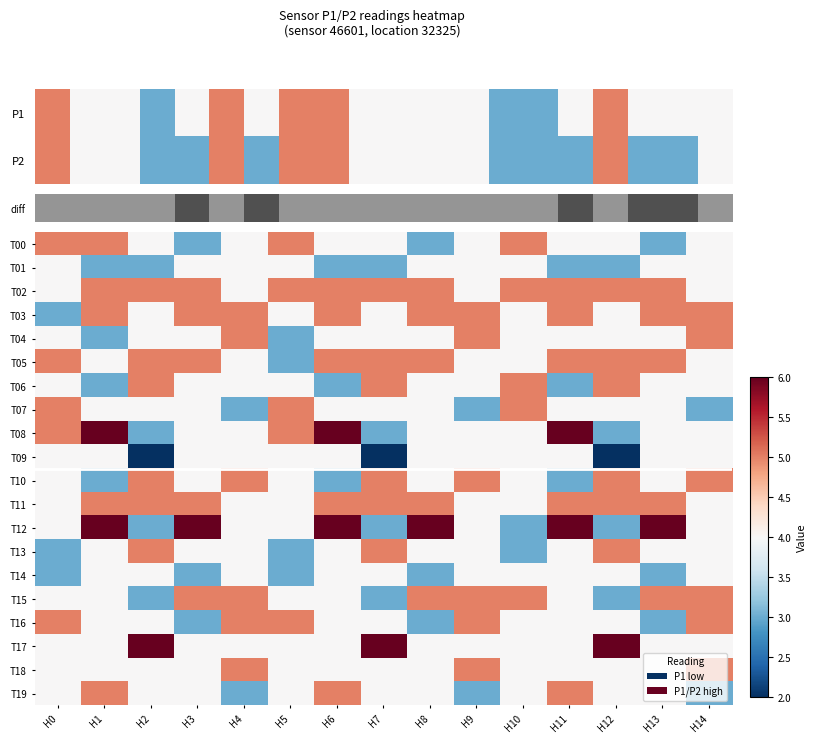

Reading right to left, extract all data points from this chart.

T00: H14=4	H13=3	H12=4	H11=4	H10=5	H9=4	H8=3	H7=4	H6=4	H5=5	H4=4	H3=3	H2=4	H1=5	H0=5
T01: H14=4	H13=4	H12=3	H11=3	H10=4	H9=4	H8=4	H7=3	H6=3	H5=4	H4=4	H3=4	H2=3	H1=3	H0=4
T02: H14=4	H13=5	H12=5	H11=5	H10=5	H9=4	H8=5	H7=5	H6=5	H5=5	H4=4	H3=5	H2=5	H1=5	H0=4
T03: H14=5	H13=5	H12=4	H11=5	H10=4	H9=5	H8=5	H7=4	H6=5	H5=4	H4=5	H3=5	H2=4	H1=5	H0=3
T04: H14=5	H13=4	H12=4	H11=4	H10=4	H9=5	H8=4	H7=4	H6=4	H5=3	H4=5	H3=4	H2=4	H1=3	H0=4
T05: H14=4	H13=5	H12=5	H11=5	H10=4	H9=4	H8=5	H7=5	H6=5	H5=3	H4=4	H3=5	H2=5	H1=4	H0=5
T06: H14=4	H13=4	H12=5	H11=3	H10=5	H9=4	H8=4	H7=5	H6=3	H5=4	H4=4	H3=4	H2=5	H1=3	H0=4
T07: H14=3	H13=4	H12=4	H11=4	H10=5	H9=3	H8=4	H7=4	H6=4	H5=5	H4=3	H3=4	H2=4	H1=4	H0=5
T08: H14=4	H13=4	H12=3	H11=6	H10=4	H9=4	H8=4	H7=3	H6=6	H5=5	H4=4	H3=4	H2=3	H1=6	H0=5
T09: H14=4	H13=4	H12=2	H11=4	H10=4	H9=4	H8=4	H7=2	H6=4	H5=4	H4=4	H3=4	H2=2	H1=4	H0=4
T10: H14=5	H13=4	H12=5	H11=3	H10=4	H9=5	H8=4	H7=5	H6=3	H5=4	H4=5	H3=4	H2=5	H1=3	H0=4
T11: H14=4	H13=5	H12=5	H11=5	H10=4	H9=4	H8=5	H7=5	H6=5	H5=4	H4=4	H3=5	H2=5	H1=5	H0=4
T12: H14=4	H13=6	H12=3	H11=6	H10=3	H9=4	H8=6	H7=3	H6=6	H5=4	H4=4	H3=6	H2=3	H1=6	H0=4
T13: H14=4	H13=4	H12=5	H11=4	H10=3	H9=4	H8=4	H7=5	H6=4	H5=3	H4=4	H3=4	H2=5	H1=4	H0=3
T14: H14=4	H13=3	H12=4	H11=4	H10=4	H9=4	H8=3	H7=4	H6=4	H5=3	H4=4	H3=3	H2=4	H1=4	H0=3
T15: H14=5	H13=5	H12=3	H11=4	H10=5	H9=5	H8=5	H7=3	H6=4	H5=4	H4=5	H3=5	H2=3	H1=4	H0=4
T16: H14=5	H13=3	H12=4	H11=4	H10=4	H9=5	H8=3	H7=4	H6=4	H5=5	H4=5	H3=3	H2=4	H1=4	H0=5
T17: H14=4	H13=4	H12=6	H11=4	H10=4	H9=4	H8=4	H7=6	H6=4	H5=4	H4=4	H3=4	H2=6	H1=4	H0=4
T18: H14=5	H13=4	H12=4	H11=4	H10=4	H9=5	H8=4	H7=4	H6=4	H5=4	H4=5	H3=4	H2=4	H1=4	H0=4
T19: H14=3	H13=4	H12=4	H11=5	H10=4	H9=3	H8=4	H7=4	H6=5	H5=4	H4=3	H3=4	H2=4	H1=5	H0=4